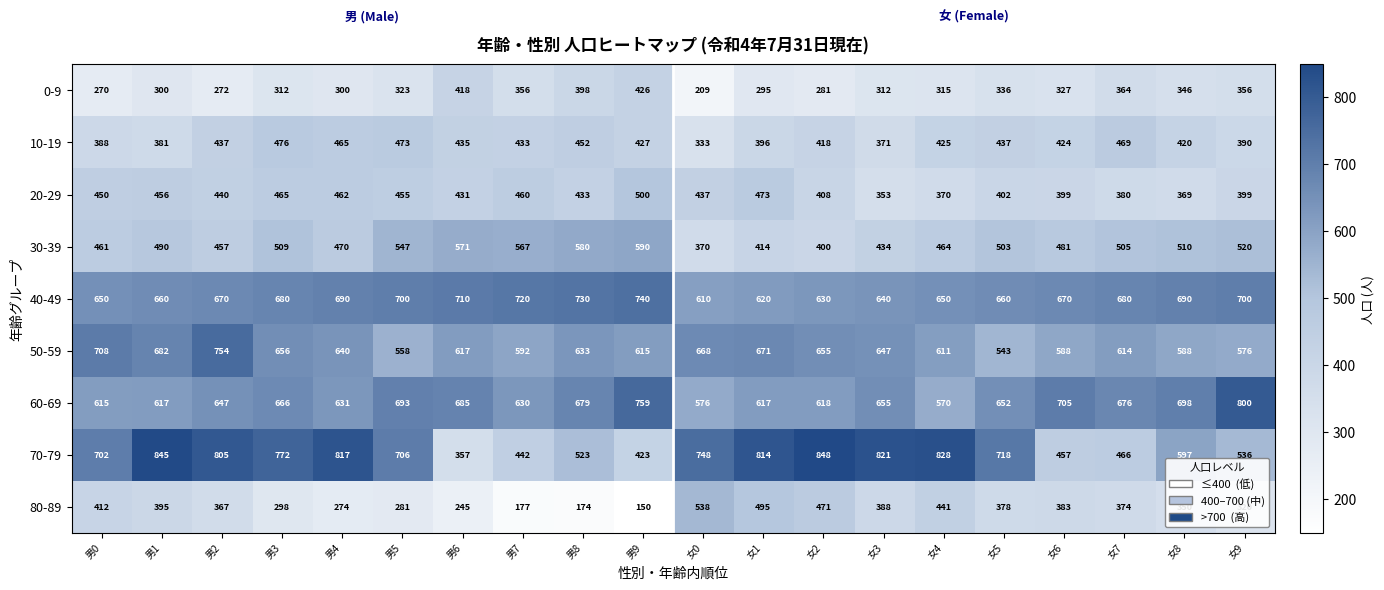

Rank the series by their maximum value, from highest to lowest.

70-79, 60-69, 50-59, 40-49, 30-39, 80-89, 20-29, 10-19, 0-9